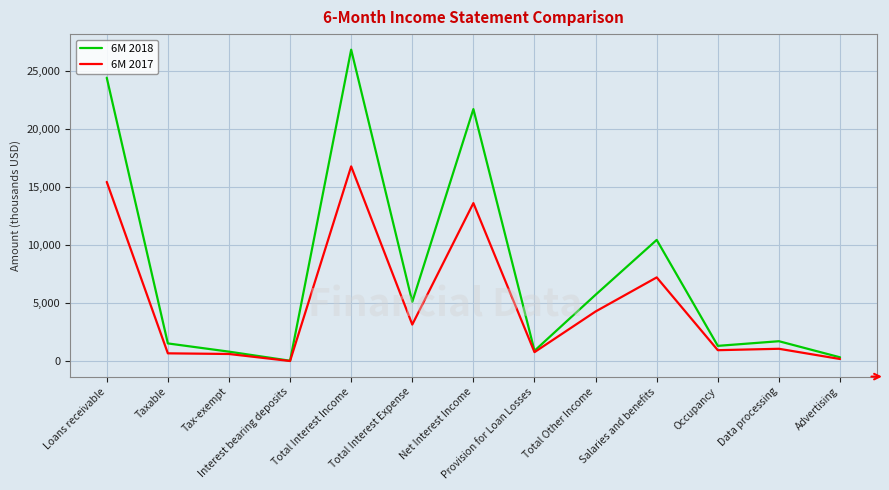

Rank the series by their average value, from lowest to highest.

6M 2017, 6M 2018